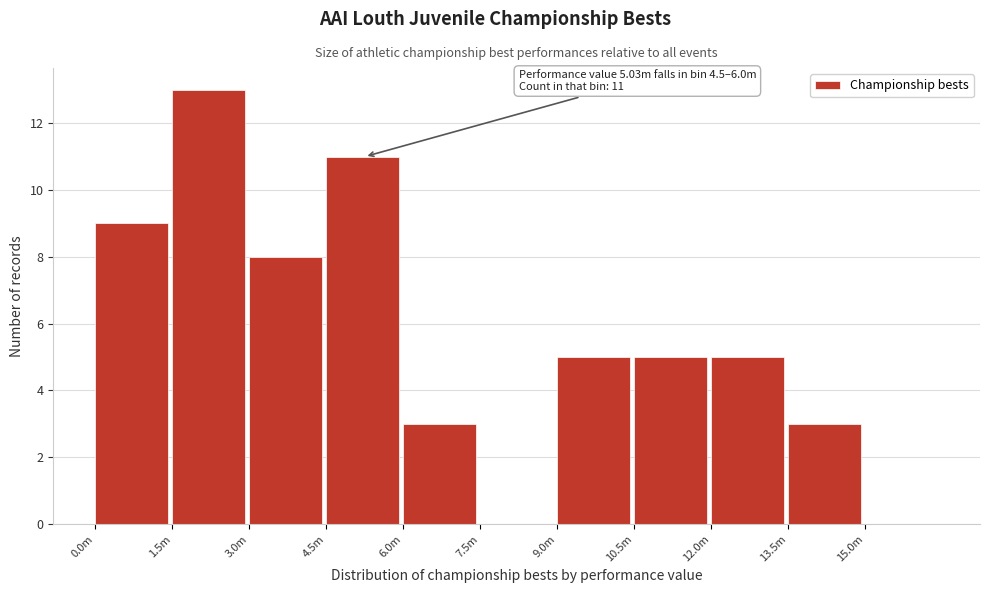

Reading left to right, what are all the values shown in this chart?

0.0m=9	1.5m=13	3.0m=8	4.5m=11	6.0m=3	7.5m=0	9.0m=5	10.5m=5	12.0m=5	13.5m=3	15.0m=0